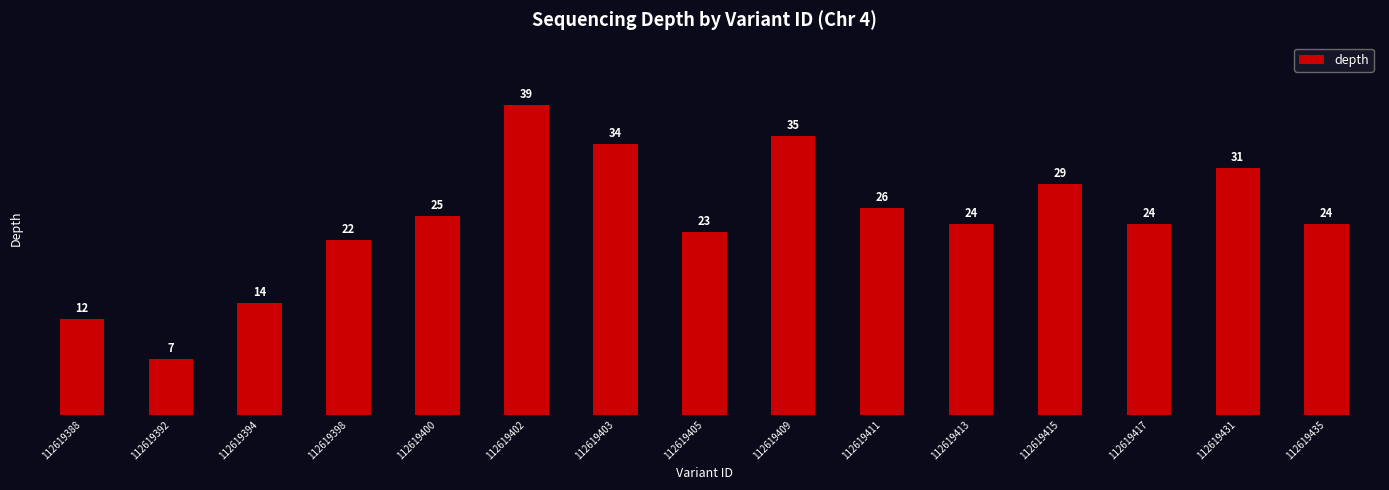

What is the difference between the maximum and minimum values?

32